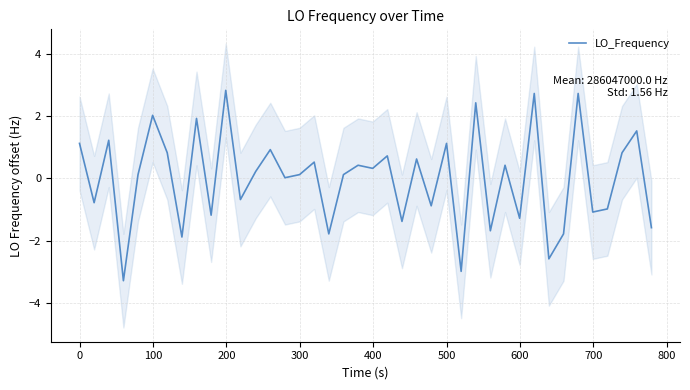

Count the number of values greater than 0.

24